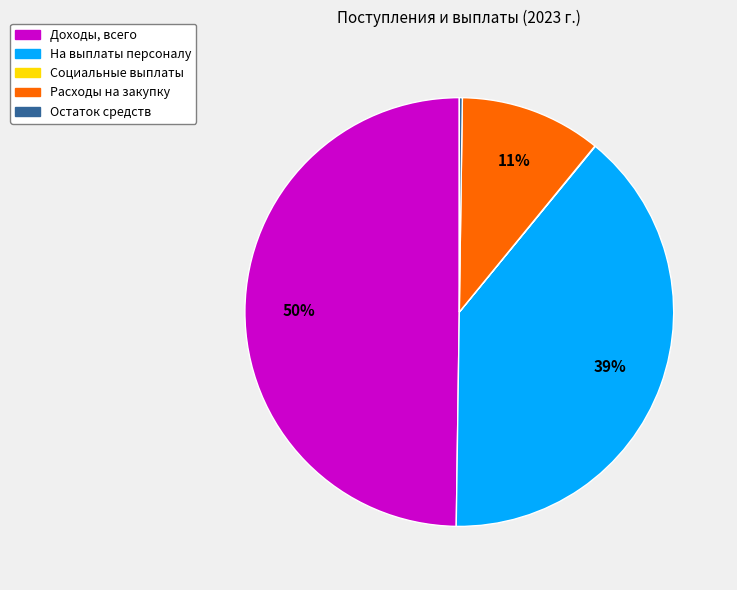

Which category has the biggest portion of the pie?

Доходы, всего